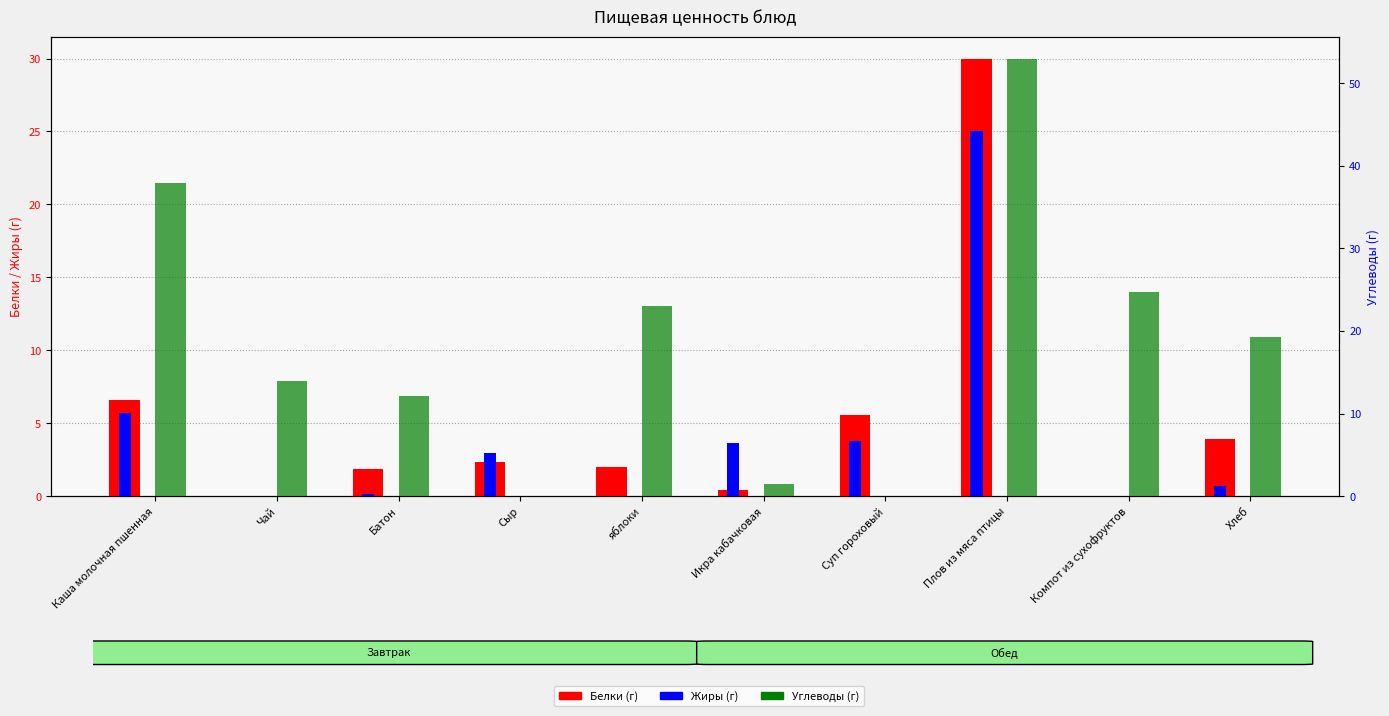

Which series has the largest total across all categories?

Углеводы